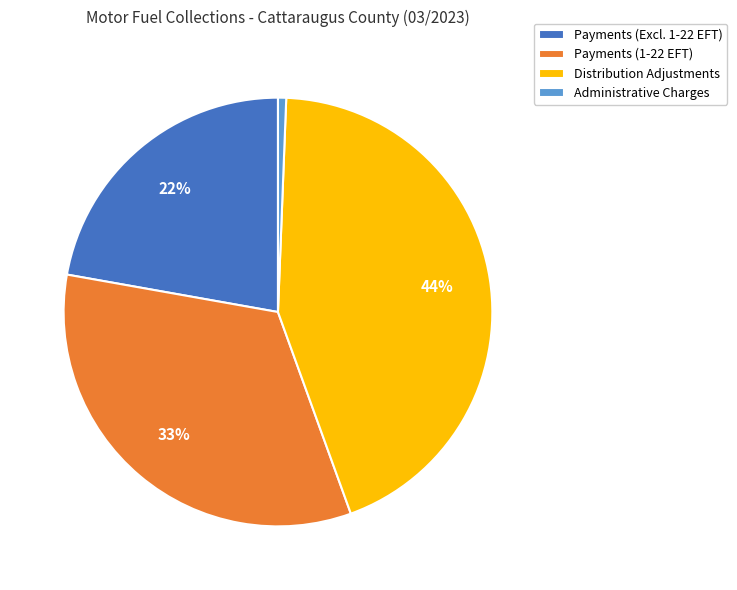

Which category has the smallest portion of the pie?

Administrative Charges